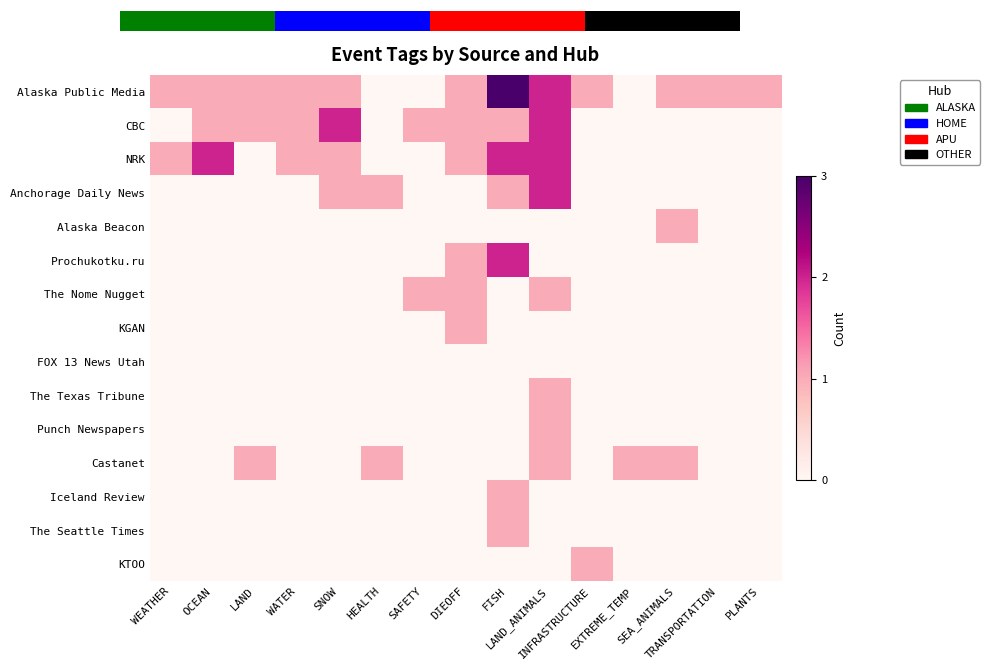

Rank the series at LAND from highest to lowest value.

Alaska Public Media, CBC, Castanet, NRK, Anchorage Daily News, Alaska Beacon, Prochukotku.ru, The Nome Nugget, KGAN, FOX 13 News Utah, The Texas Tribune, Punch Newspapers, Iceland Review, The Seattle Times, KTOO